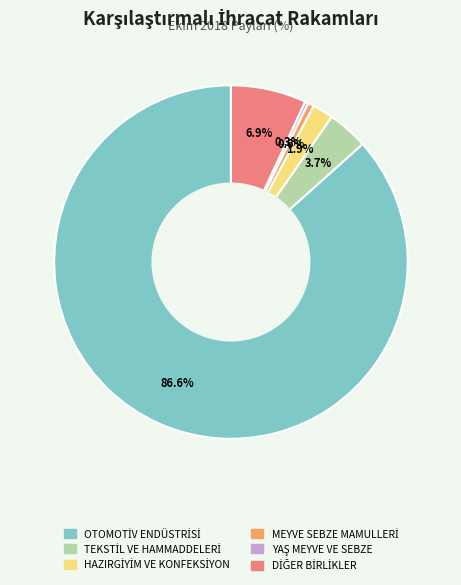

Between OTOMOTİV ENDÜSTRİSİ and MEYVE SEBZE MAMULLERİ, which is larger?

OTOMOTİV ENDÜSTRİSİ